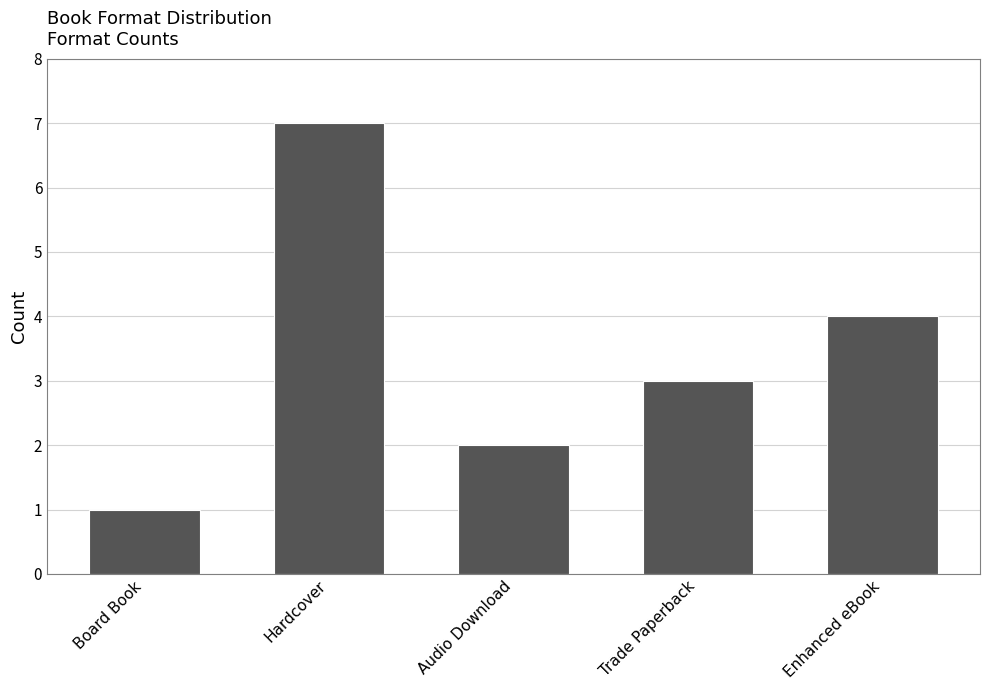

How many values are below 3?

2